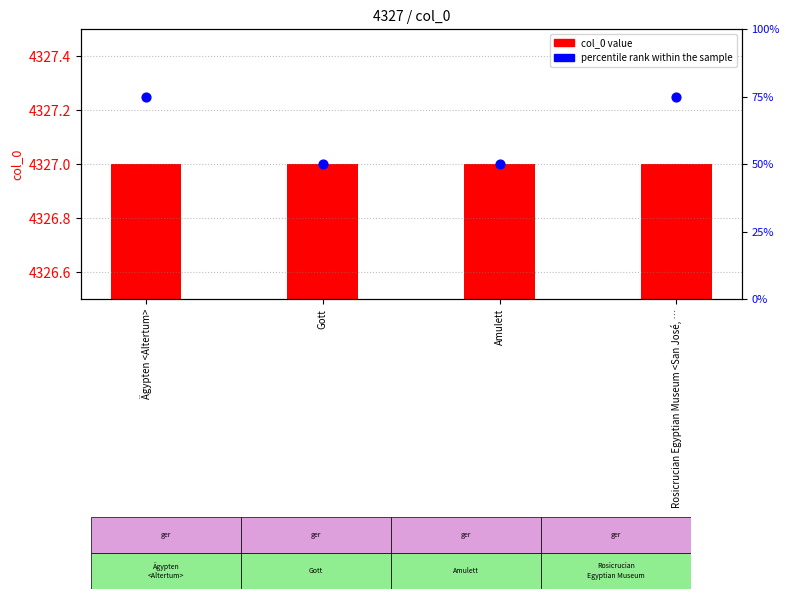

At which category is the sum across all series the highest?

Ägypten <Altertum>